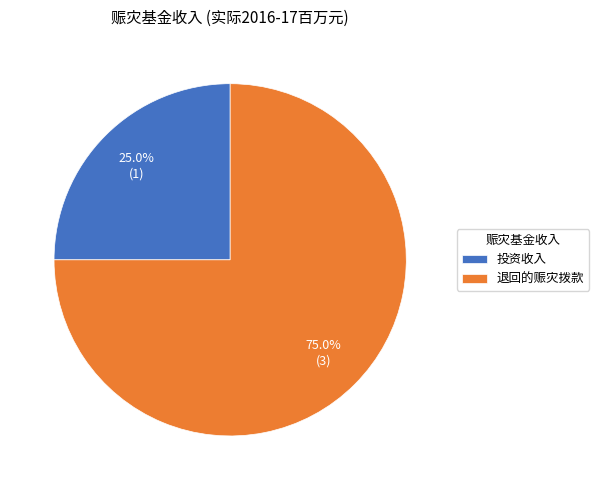

Count the number of slices in the pie.

2